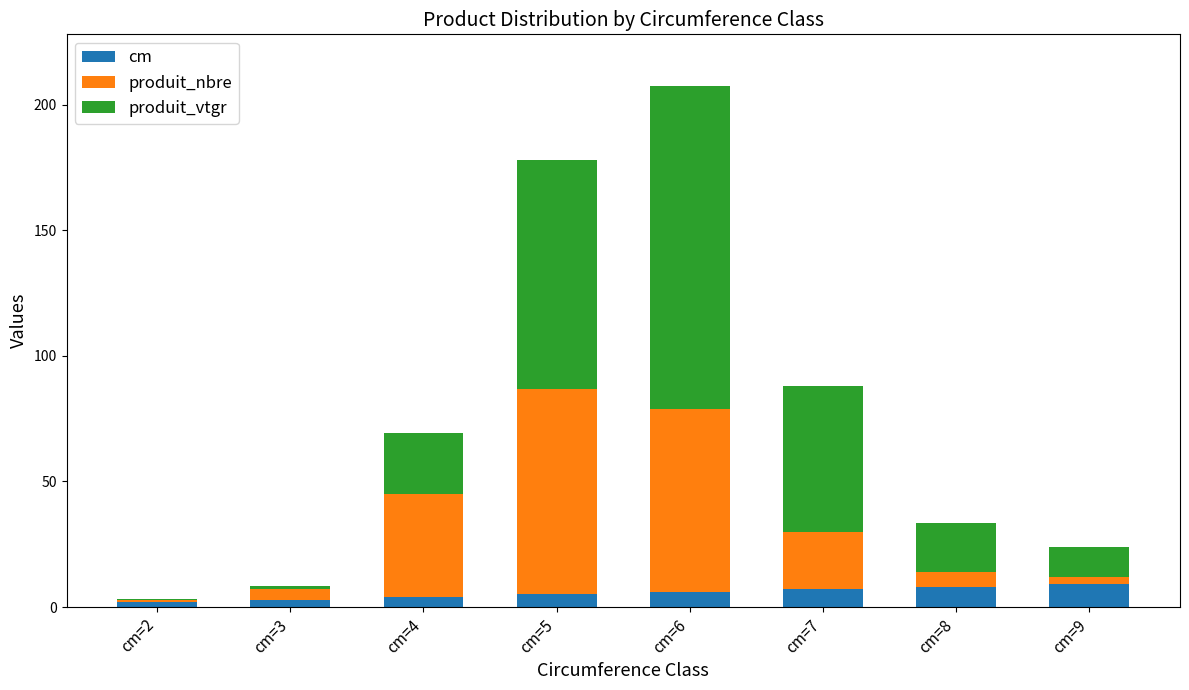

Which series changed the most between cm=3 and cm=8?

produit_vtgr